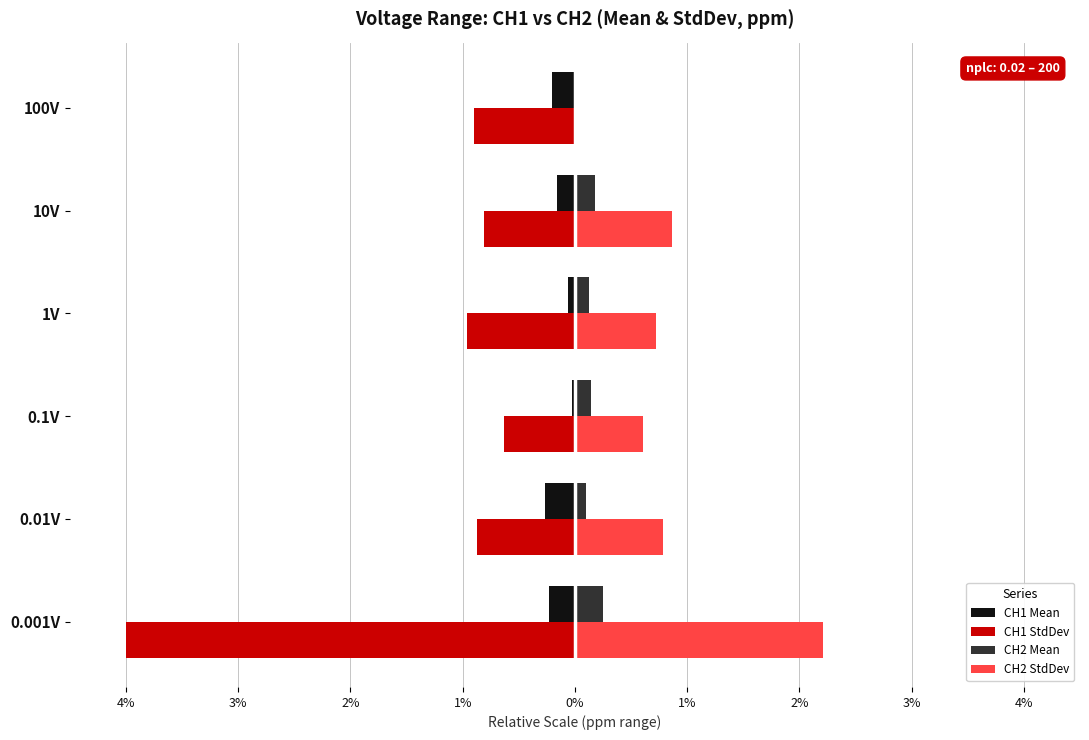

What are all the series names shown in the legend?

CH1 Mean, CH1 StdDev, CH2 Mean, CH2 StdDev